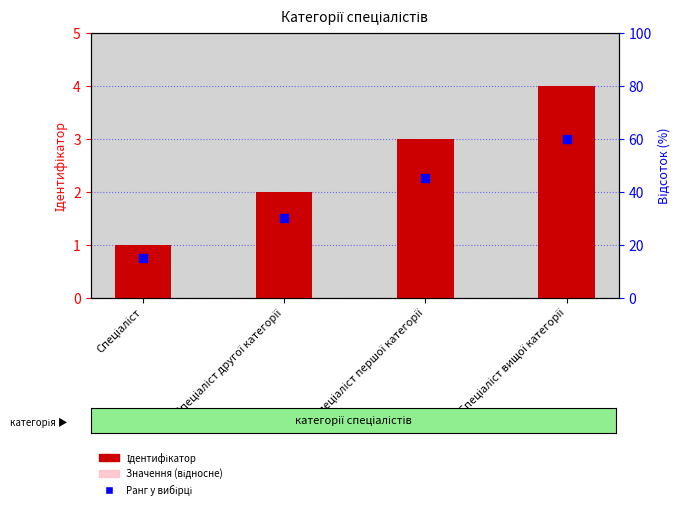

Which series contains the lowest Y value?

Значення (відносне)